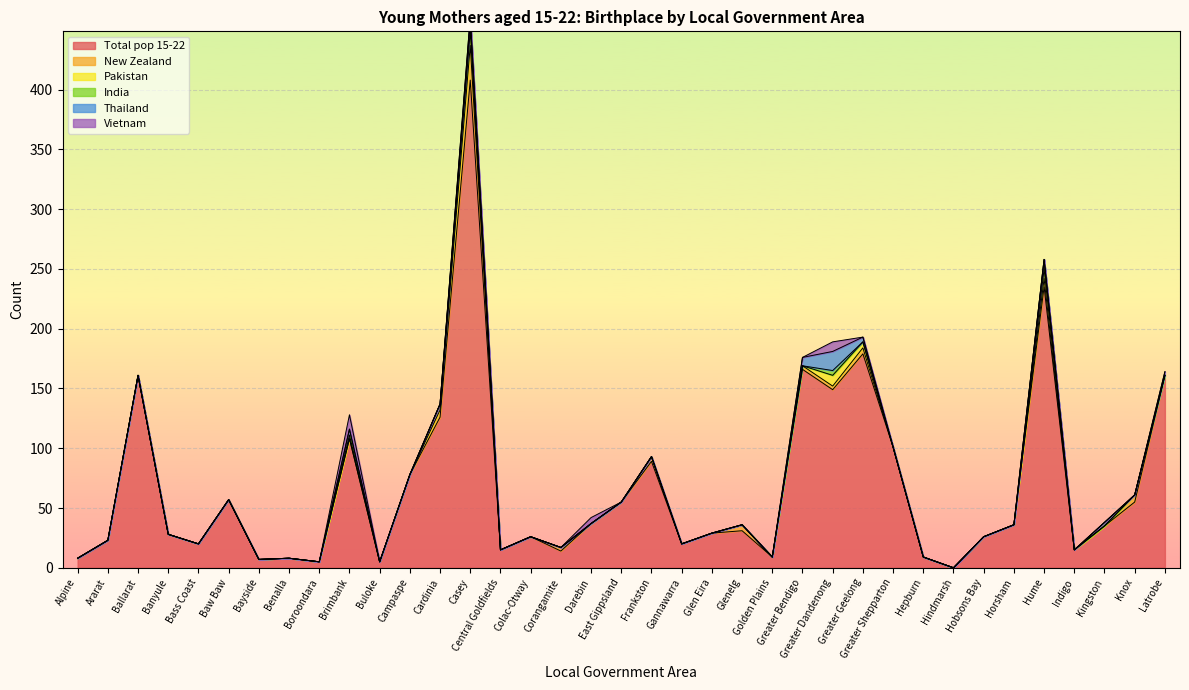

What are all the series names shown in the legend?

Total pop 15-22, New Zealand, Pakistan, India, Thailand, Vietnam